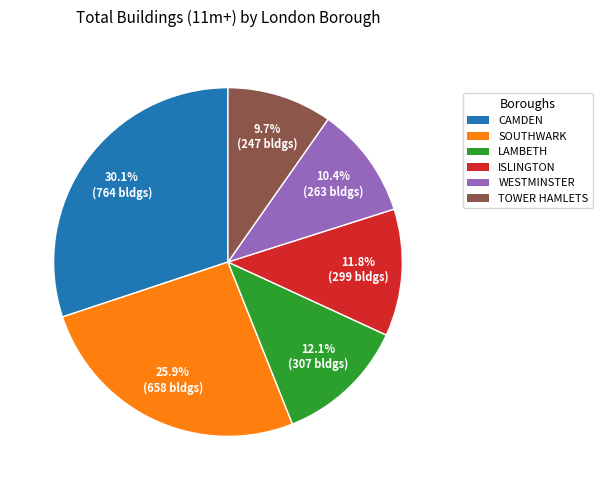

What is the total percentage of WESTMINSTER and CAMDEN?

40.5%